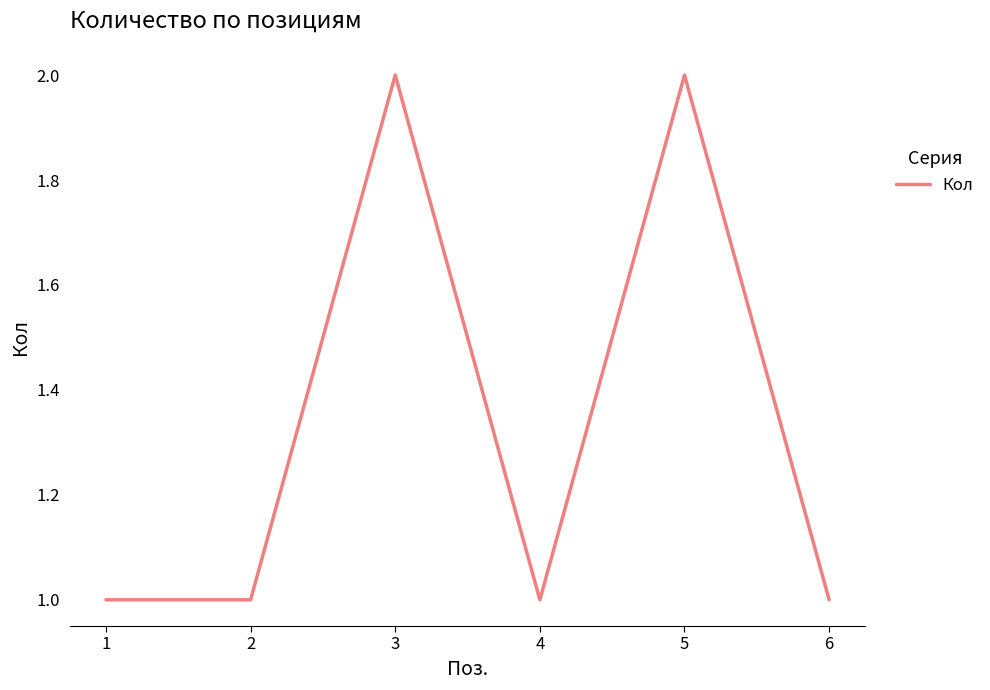

What is the sum of the values at 6 and 4?

2